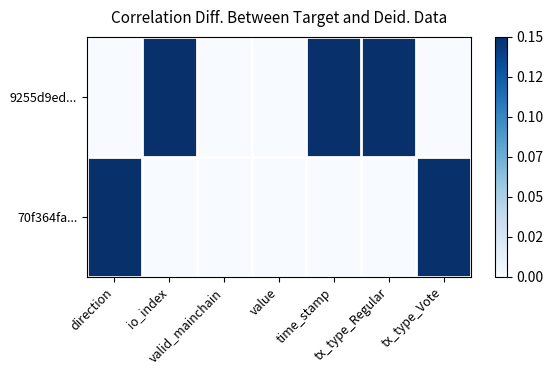

Between time_stamp and tx_type_Regular, which series saw the biggest shift?

9255d9ed...